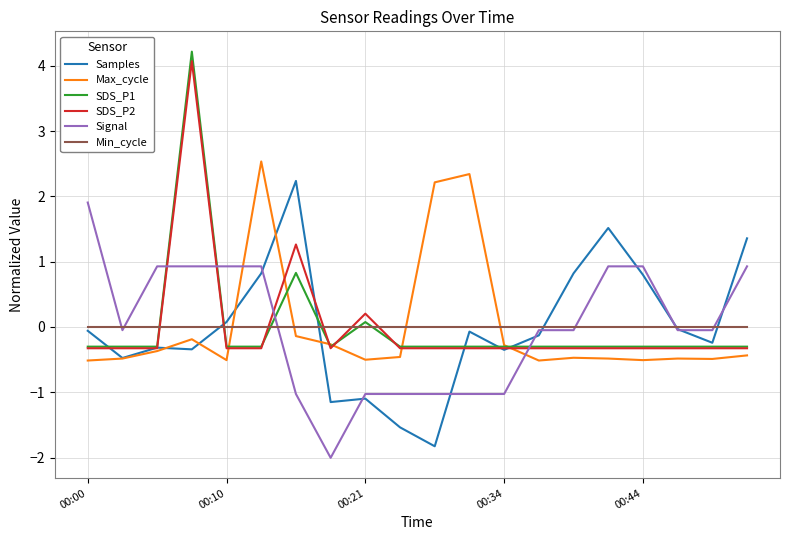

What is the maximum value shown in the chart?

4.2